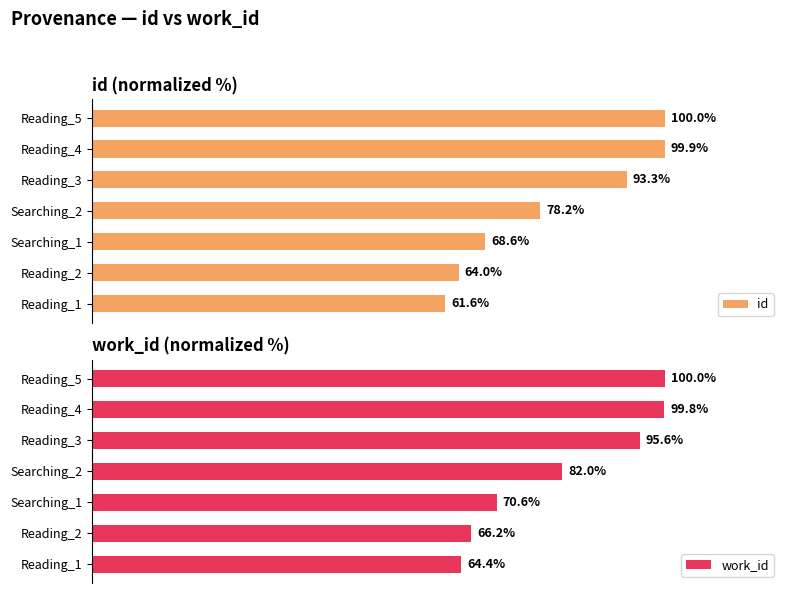

What is the average value of the id series?

80.8